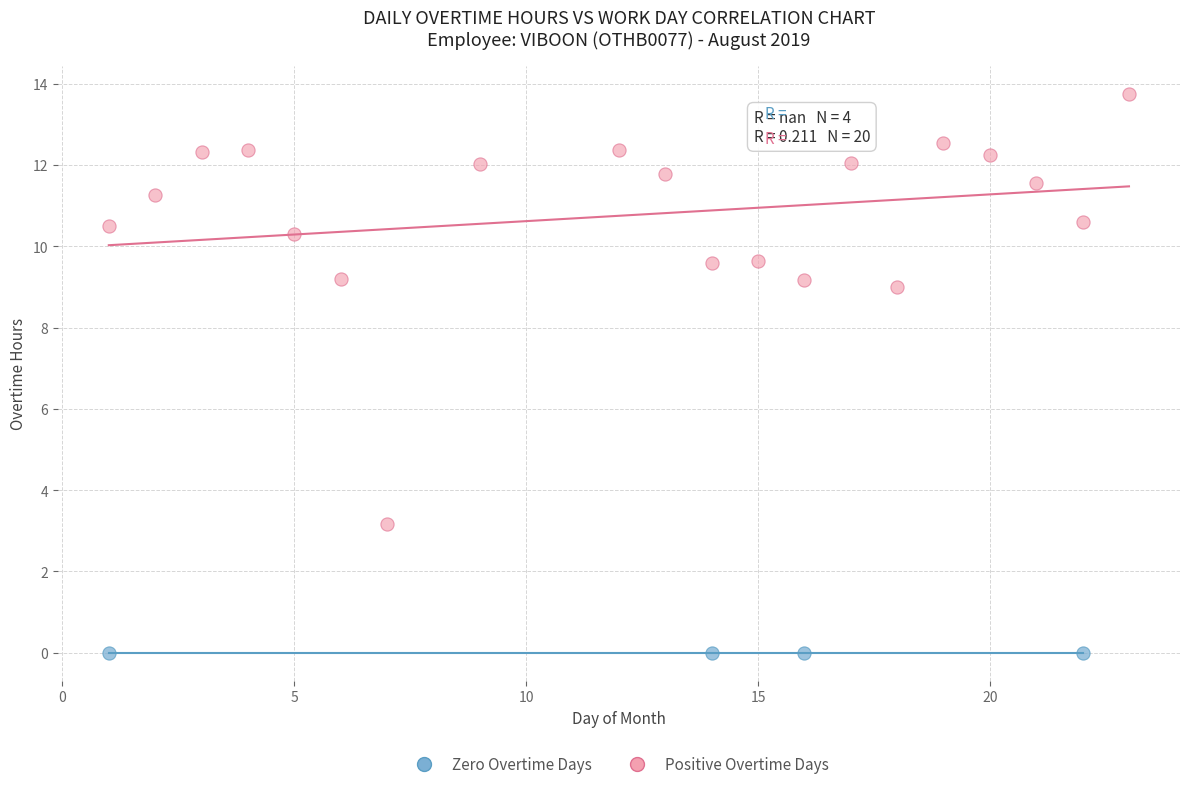

Which series reaches the maximum Y coordinate?

Positive Overtime Days